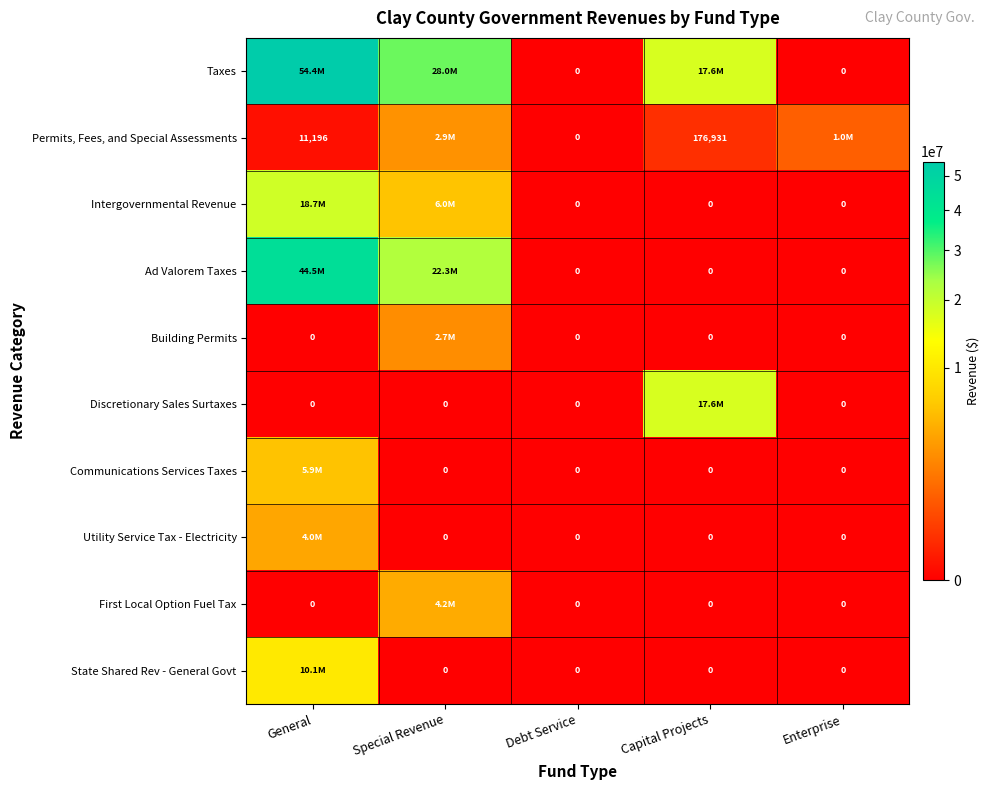

The Communications Services Taxes series shows -2756232 at Enterprise. True or false?

False